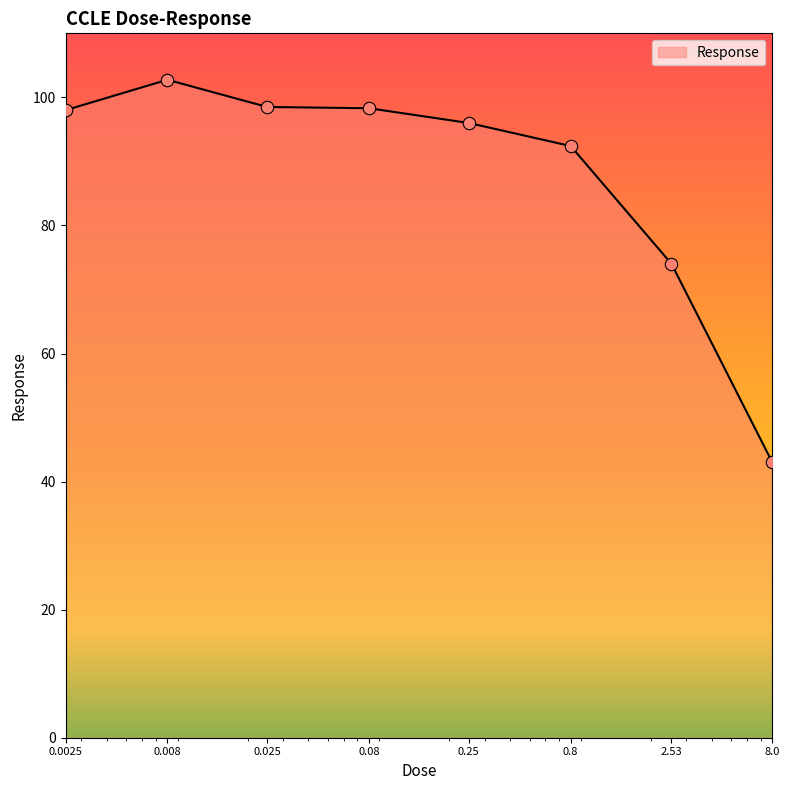

What is the sum of all values?

703.0